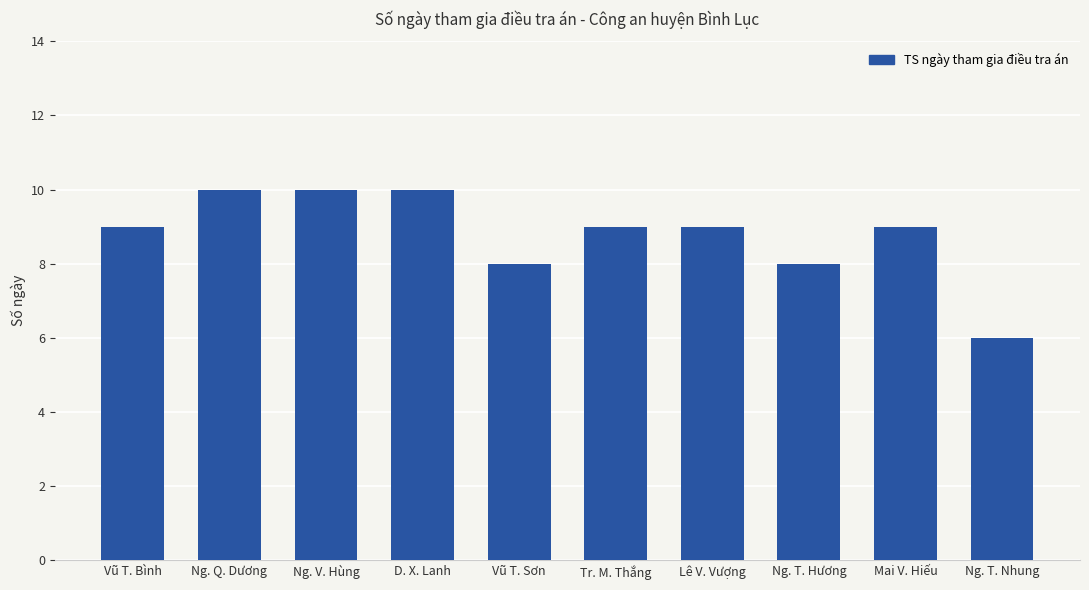

What value does the data have at Vũ T. Bình?

9